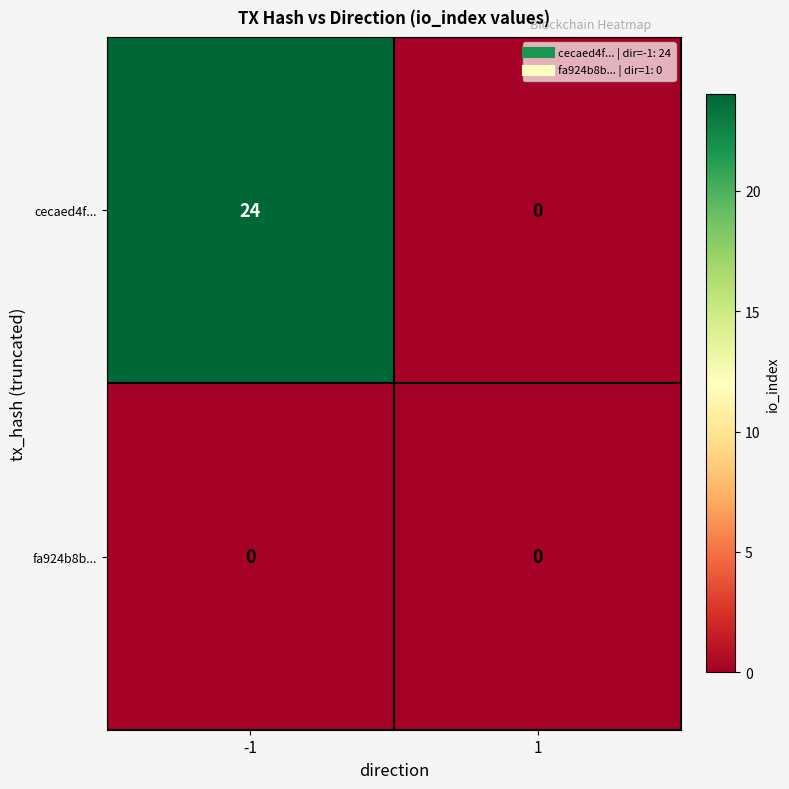

The value of cecaed4f... at -1 is 16. True or false?

False